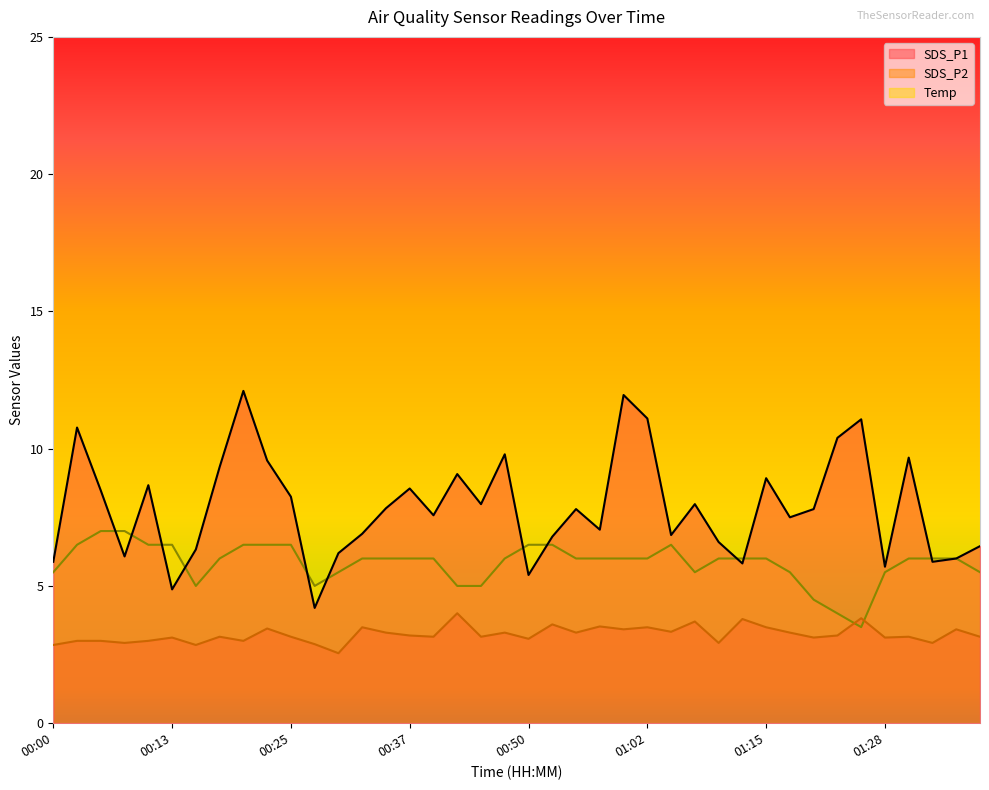

True or false: SDS_P2 has more than 0 points higher than both neighbors.

True